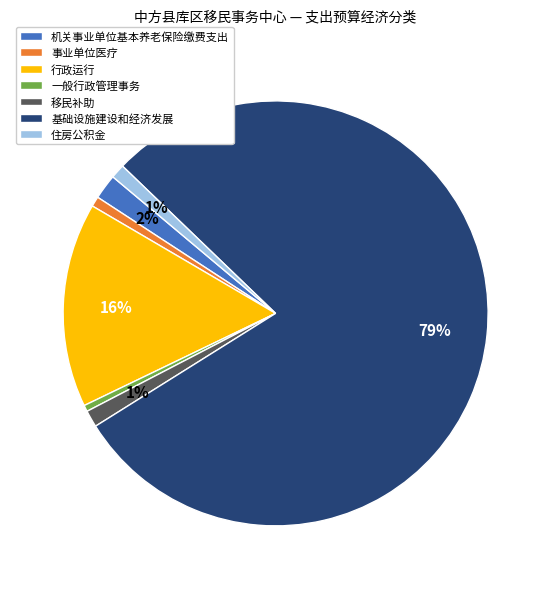

Is 基础设施建设和经济发展 the majority of the pie?

Yes